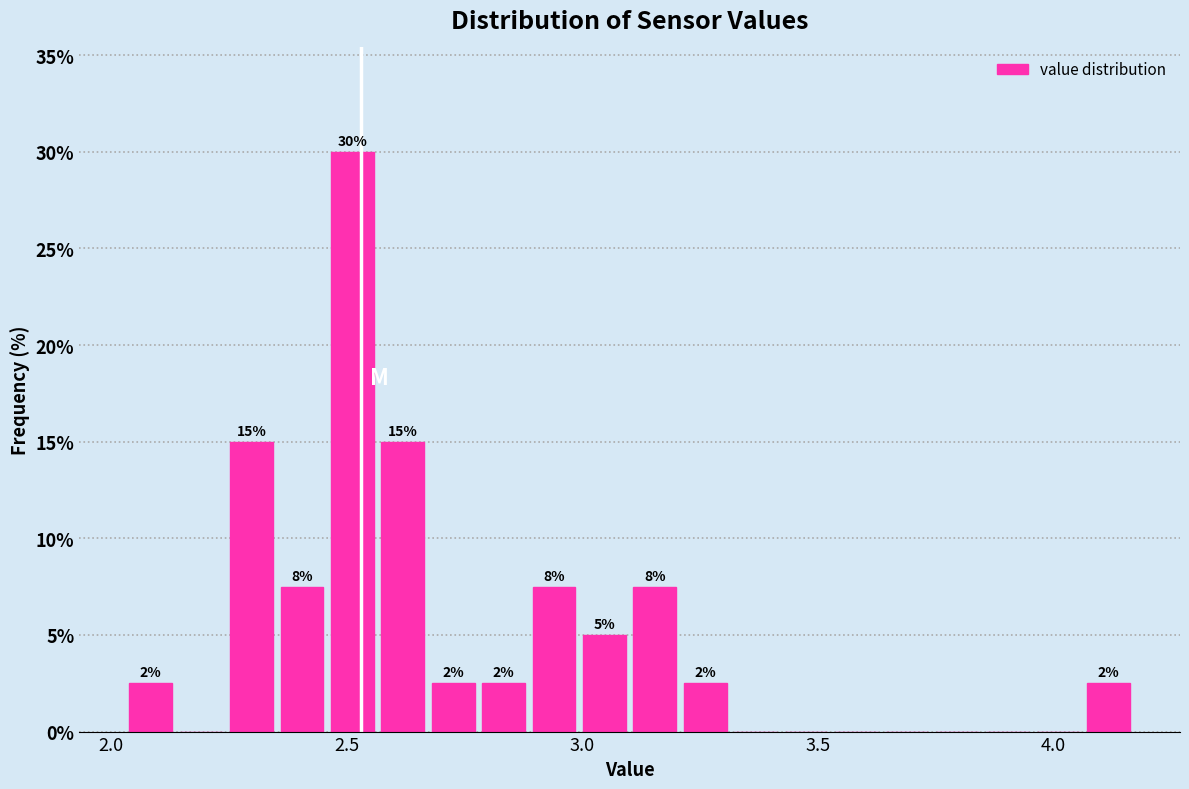

Around what value on the x-axis is the tallest bar? Give the approximate position of its centre, as read against the axis.

2.50